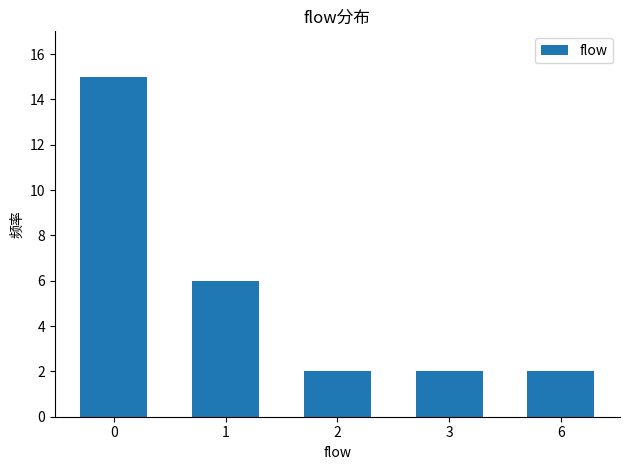

Reading left to right, extract all data points from this chart.

0=15	1=6	2=2	3=2	6=2